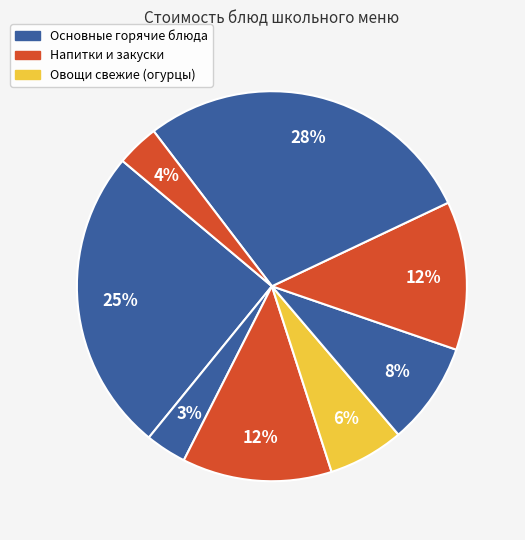

How many slices are in this pie chart?

8